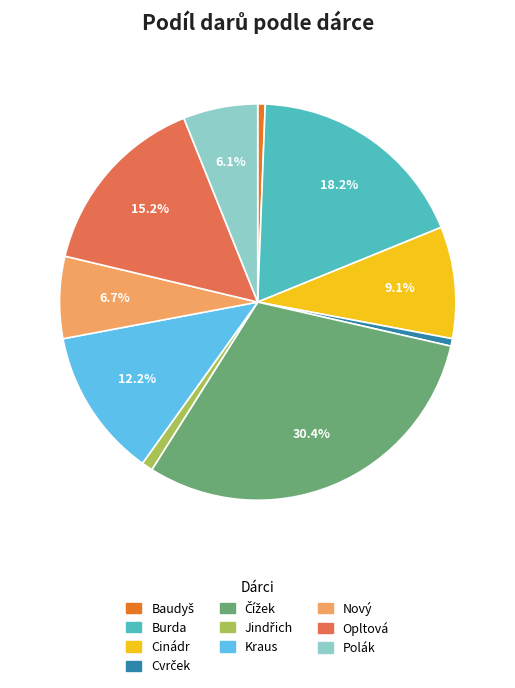

How many segments does this pie chart have?

10